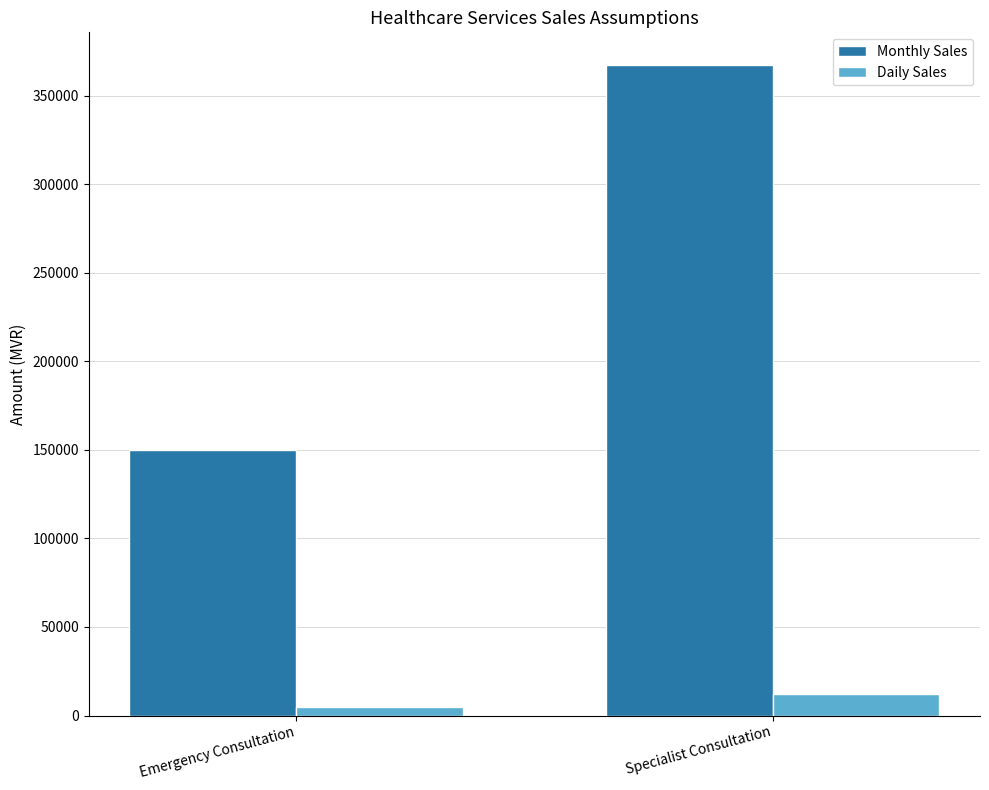

Is the value of Daily Sales at Specialist Consultation greater than the value of Monthly Sales at Specialist Consultation?

No